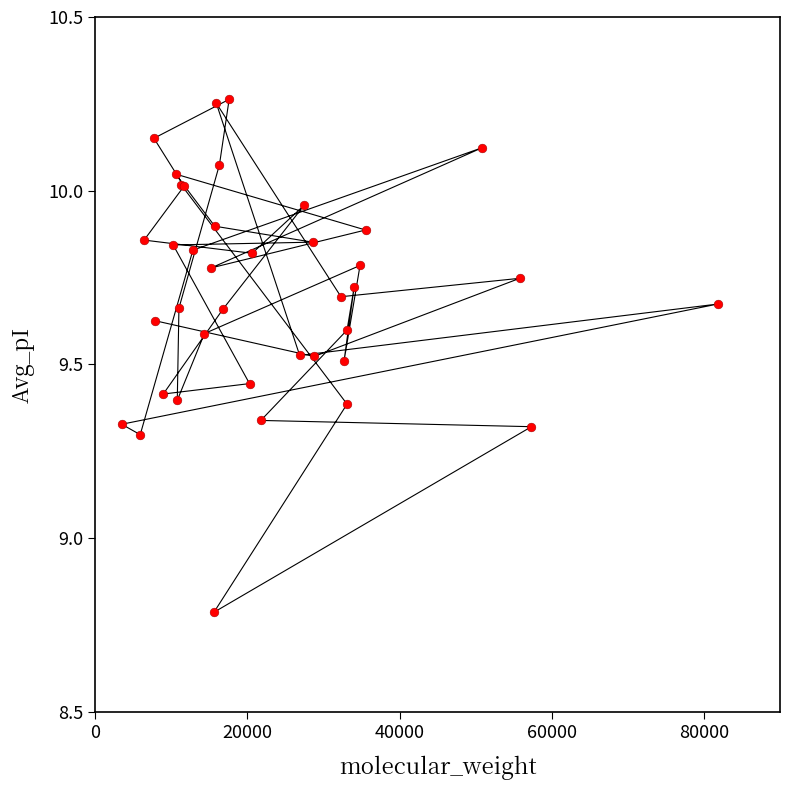

What Y value in the scatter plot is closest to 9?

8.8